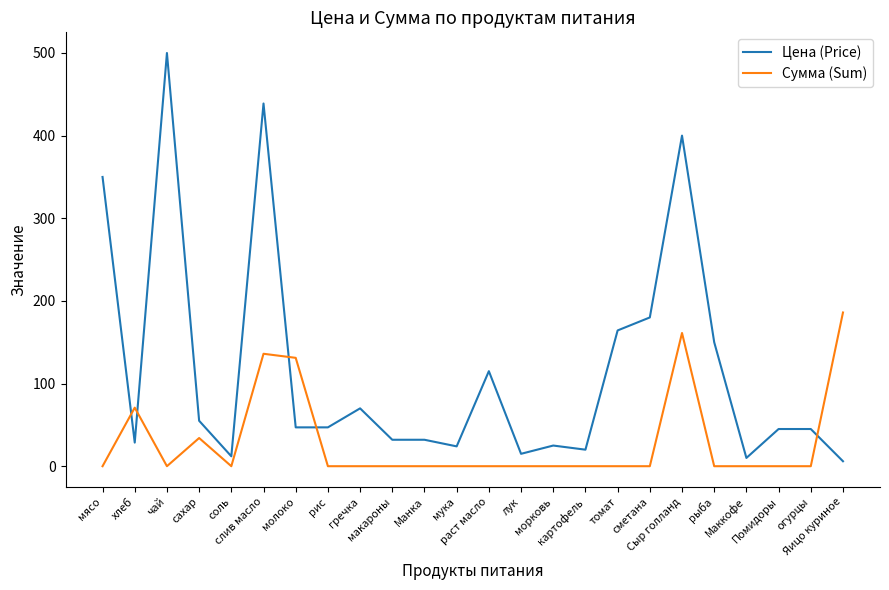

Which series has the widest spread of values?

Цена (Price)